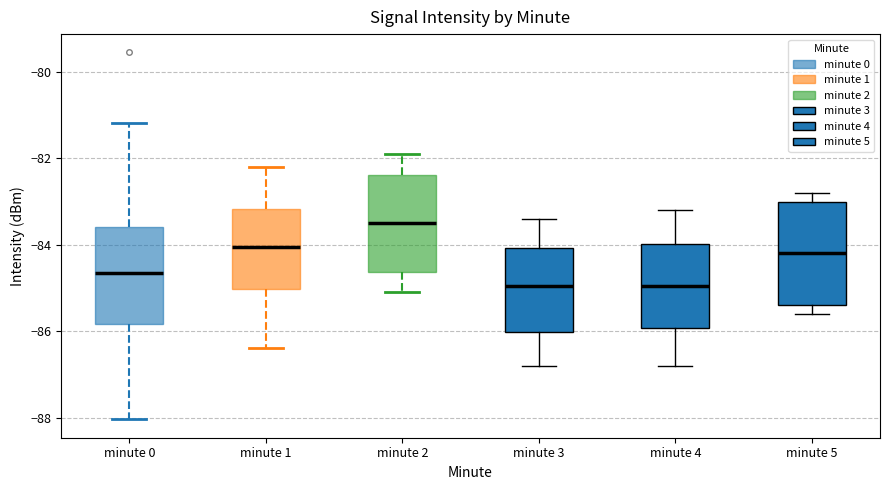

Reading left to right, transcribe this box plot: for each box, give where its median line is, the range the box spans, and where its two whiskers end, as read against the y-axis. The values are not printed on the chart, so give them approximately, as read against the axis.

minute 0: median -84.6, box -85.8 to -83.6, whiskers -88.0 to -81.2
minute 1: median -84.0, box -85.0 to -83.2, whiskers -86.4 to -82.2
minute 2: median -83.4, box -84.6 to -82.4, whiskers -85.0 to -81.8
minute 3: median -85.0, box -86.0 to -84.0, whiskers -86.8 to -83.4
minute 4: median -85.0, box -86.0 to -84.0, whiskers -86.8 to -83.2
minute 5: median -84.2, box -85.4 to -83.0, whiskers -85.6 to -82.8